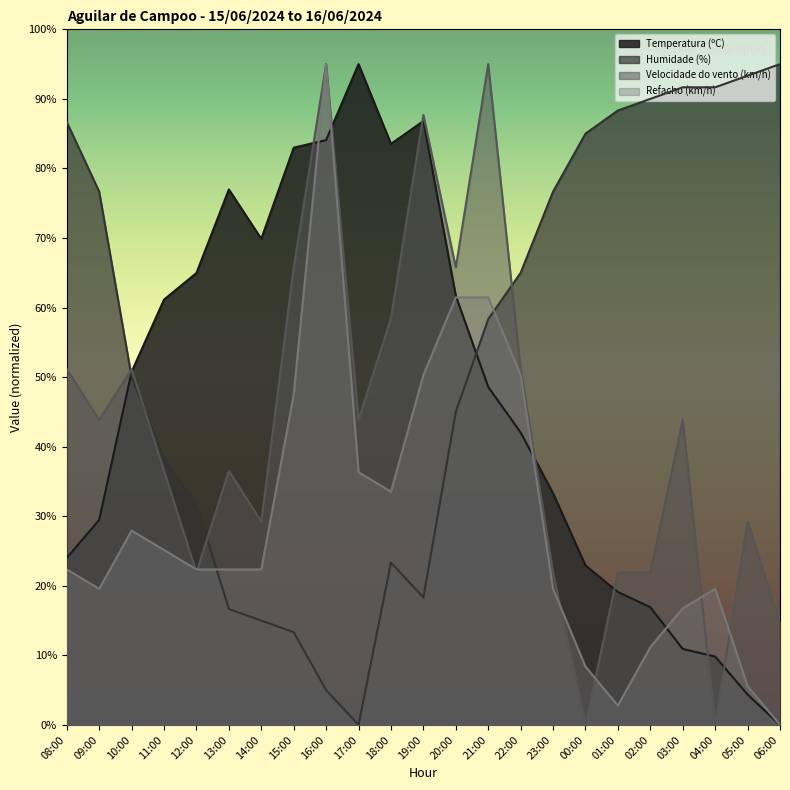

What is the total value across all series at 13:00?

152.5